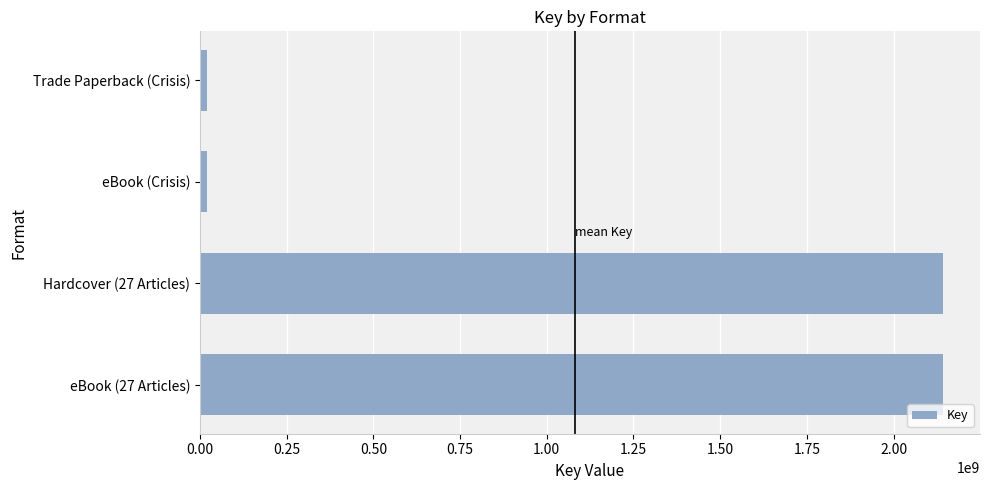

What is the sum of all values?

4324016098